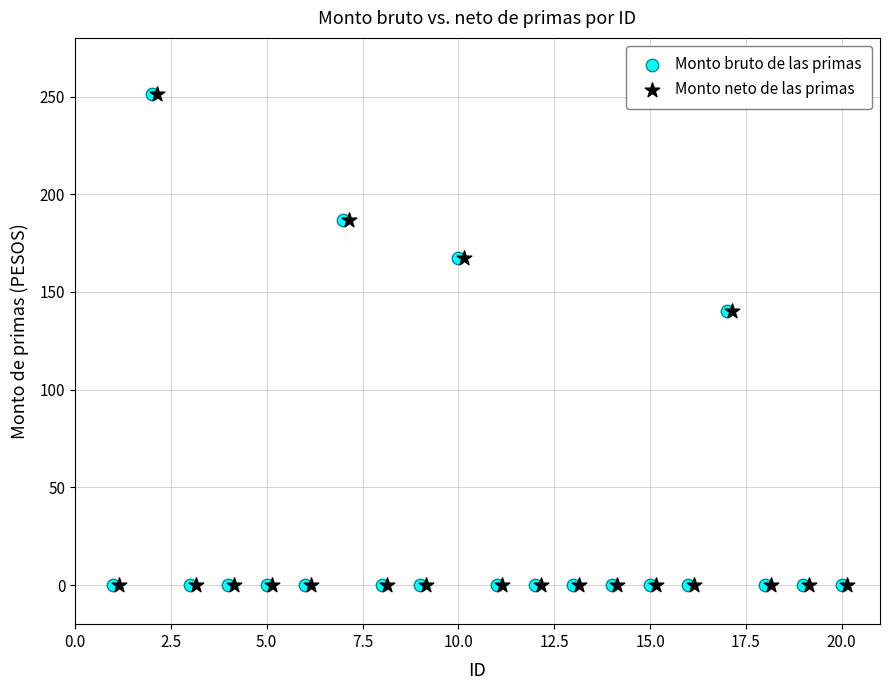

What are all the series names shown in the legend?

Monto bruto de las primas, Monto neto de las primas